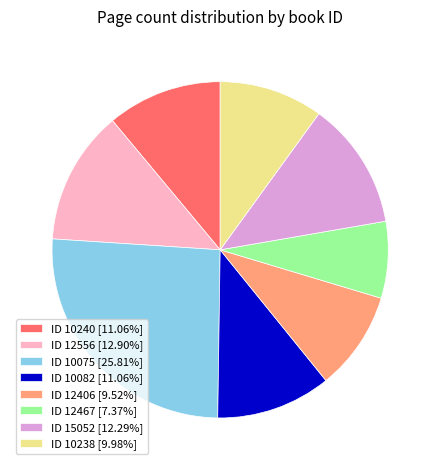

Is there any slice that represents more than half of the pie?

No